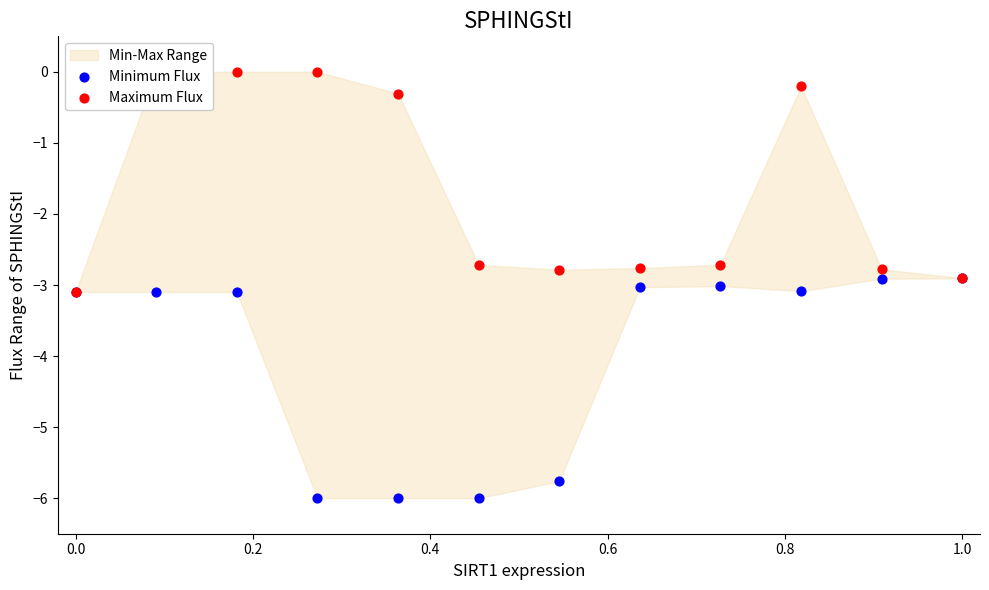

Which series has the largest Y range (max minus min)?

Maximum Flux